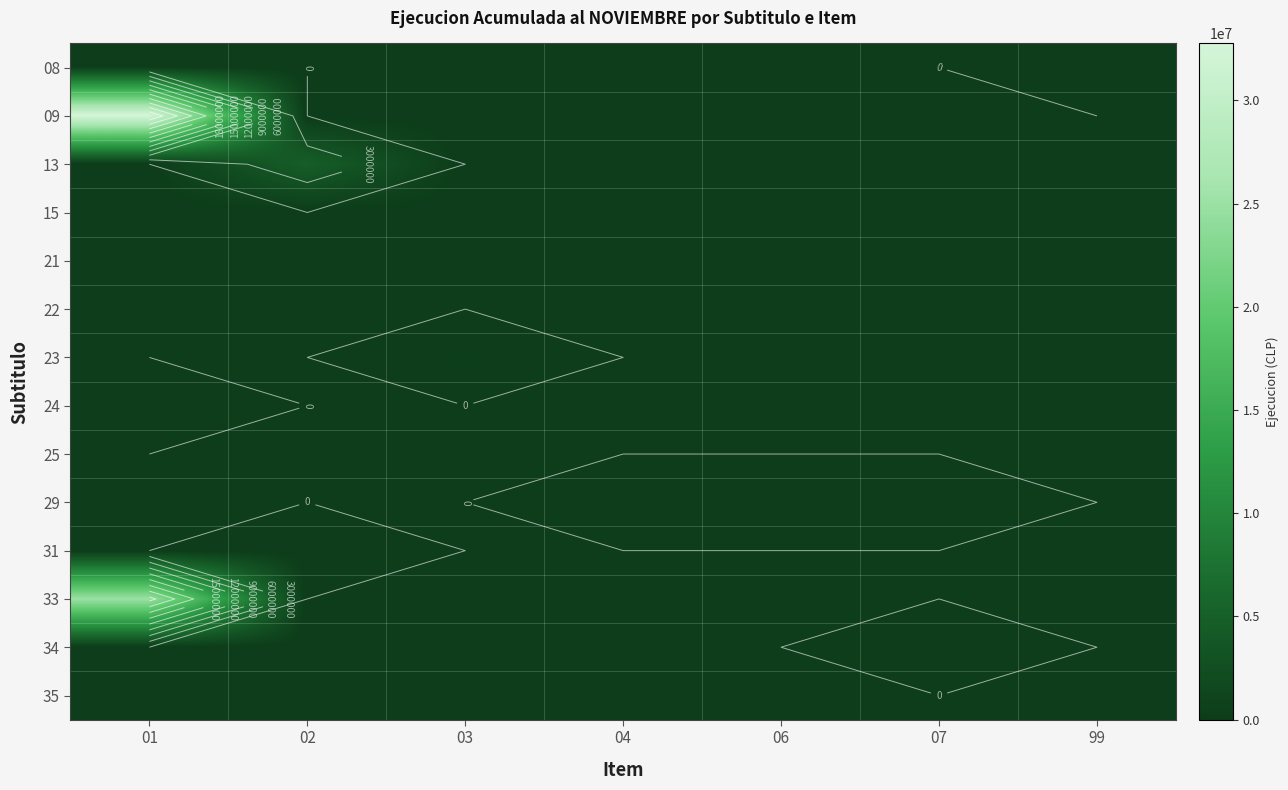

List the series in order of their peak value, lowest first.

15, 21, 22, 25, 35, 34, 29, 31, 08, 24, 23, 13, 33, 09